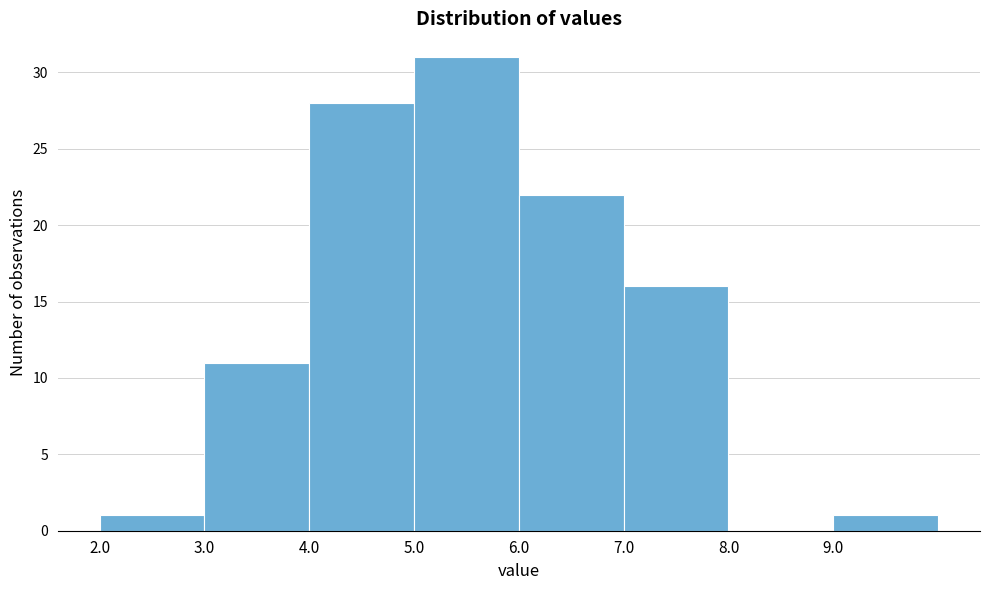

Which range on the x-axis has the tallest bar?

5 to 6